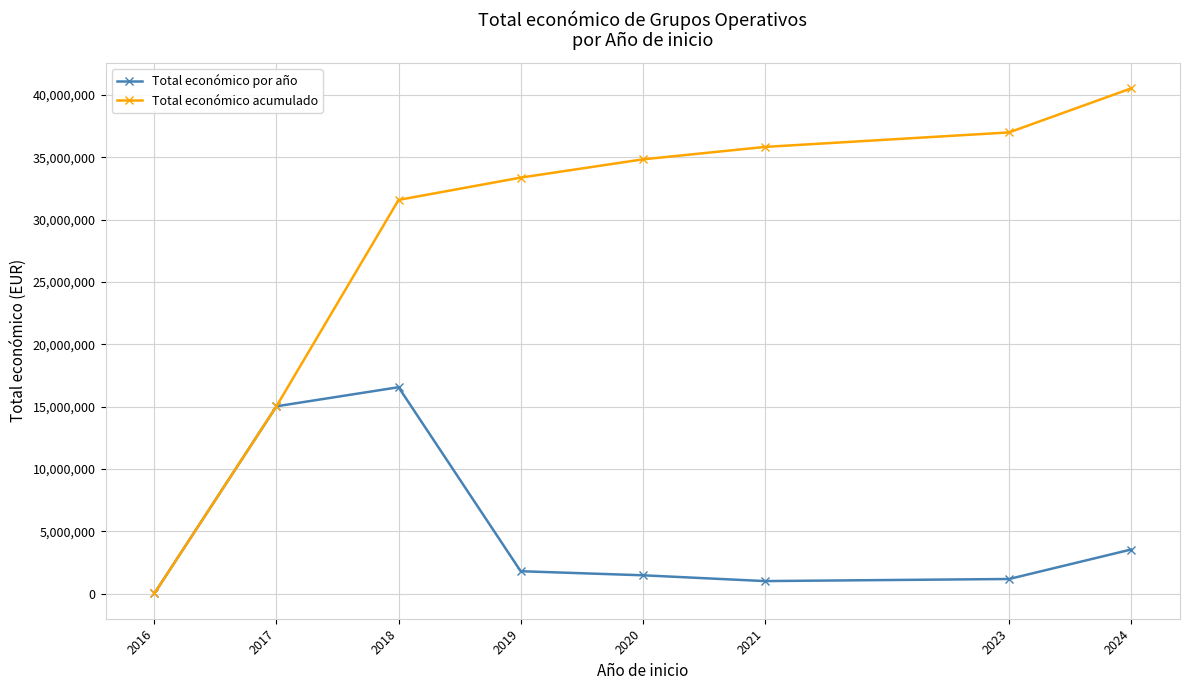

The value of Total económico por año at 2017 is 15019899. True or false?

True